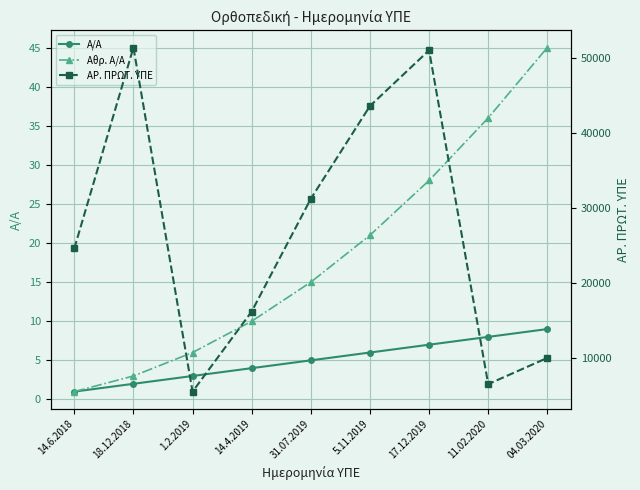

At 31.07.2019, list the series in order from smallest to largest.

Α/Α, Αθρ. Α/Α, ΑΡ. ΠΡΩΤ. ΥΠΕ